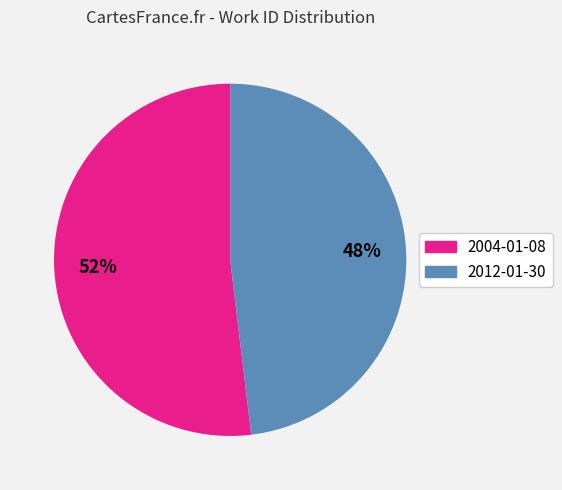

Is there a majority slice in this chart?

Yes